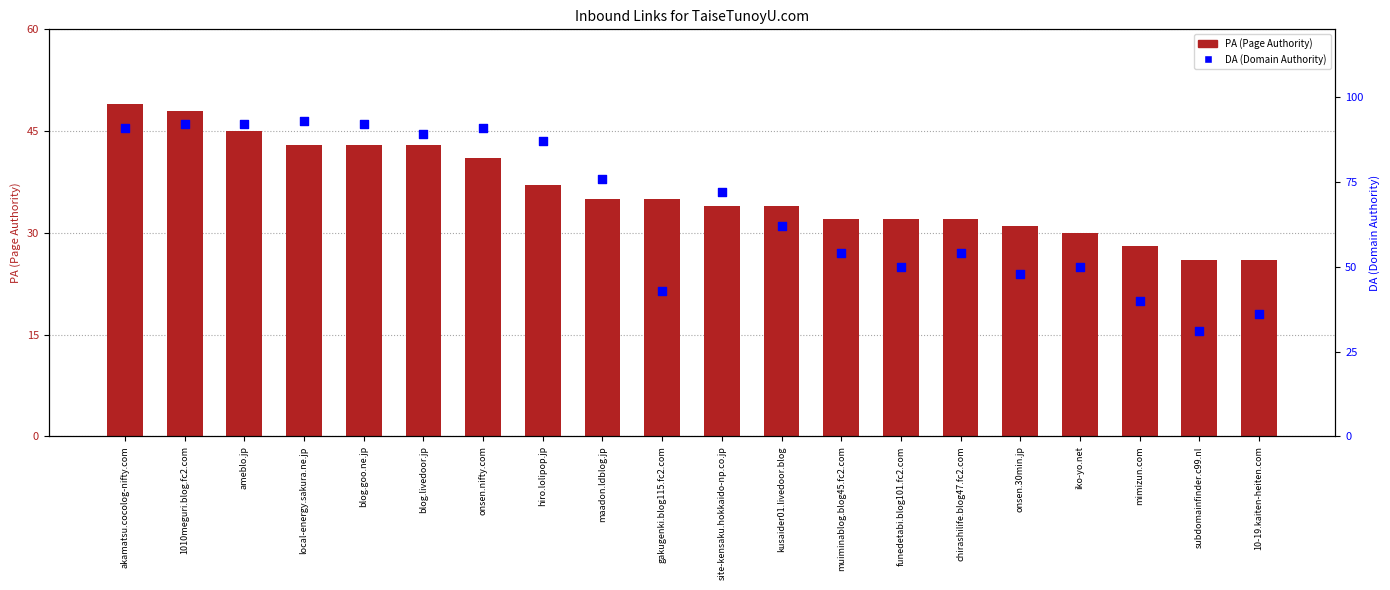

At which category is the sum across all series the highest?

akamatsu.cocolog-nifty.com